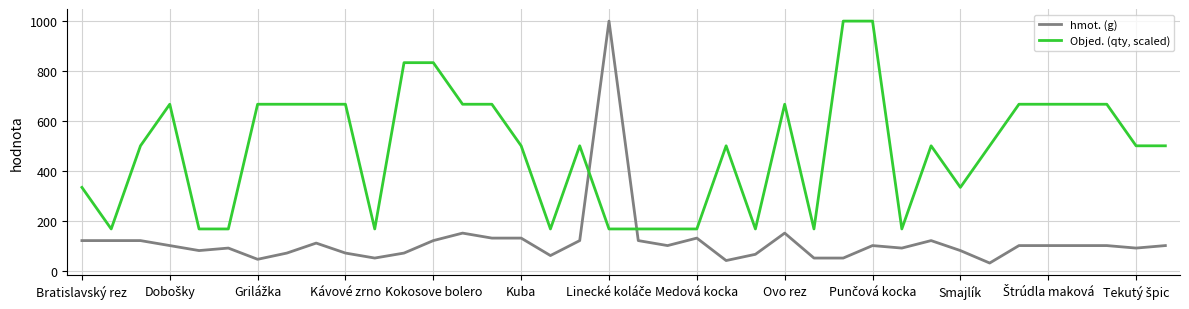

Which series has the widest spread of values?

hmot. (g)